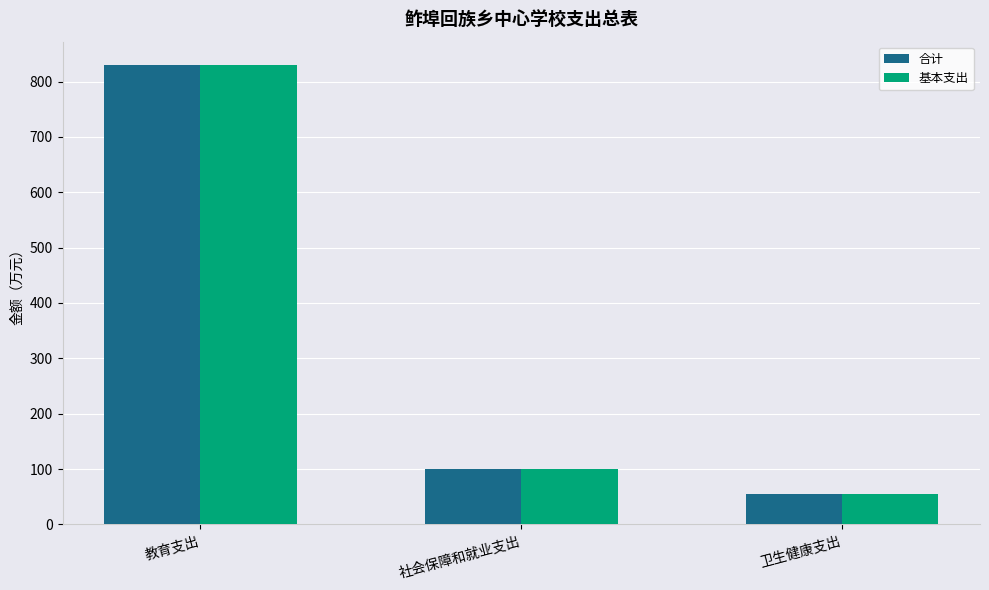

Reading left to right, transcribe all the data shown in this chart.

合计: 830.5	100.9	54.9
基本支出: 830.5	100.9	54.9